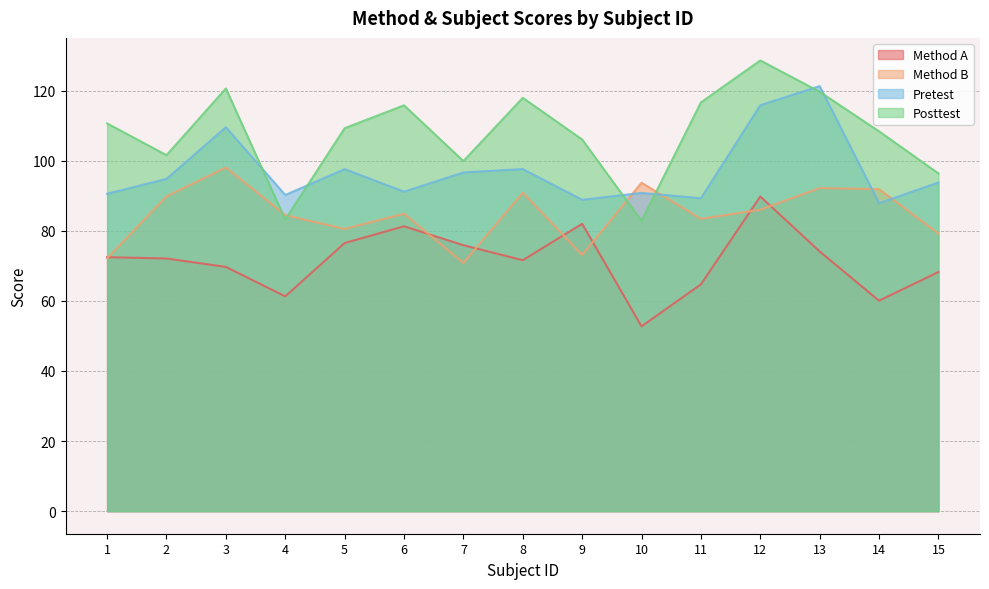

What is the sum of all Pretest values?

1455.9